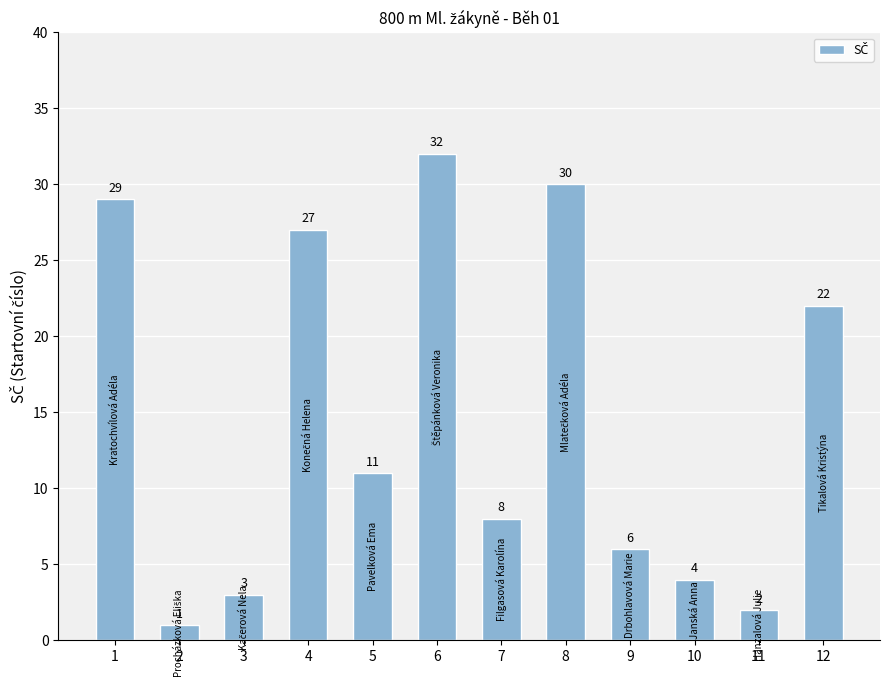

True or false: the data shows 32 at 6.

True